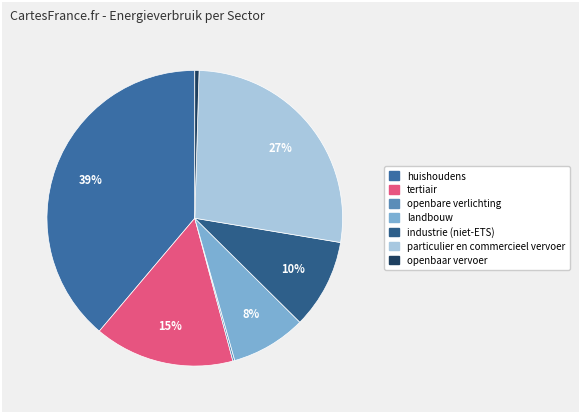

What is the total percentage of huishoudens and openbare verlichting?

39.0%